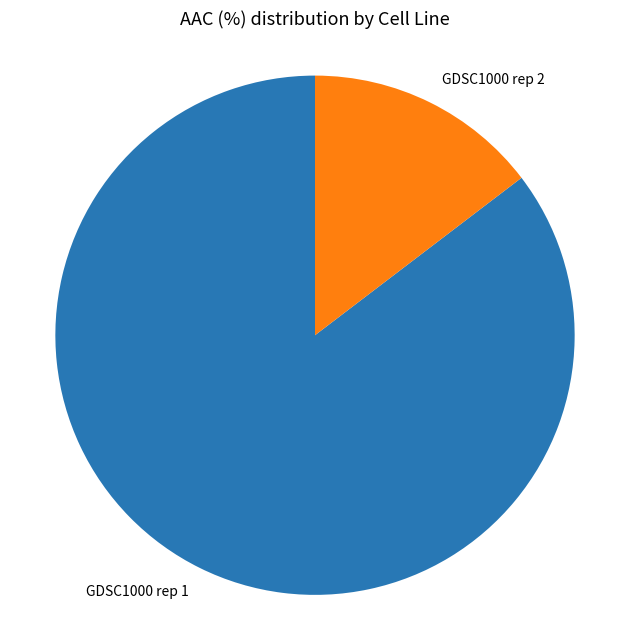

Which slice is the largest?

GDSC1000 rep 1